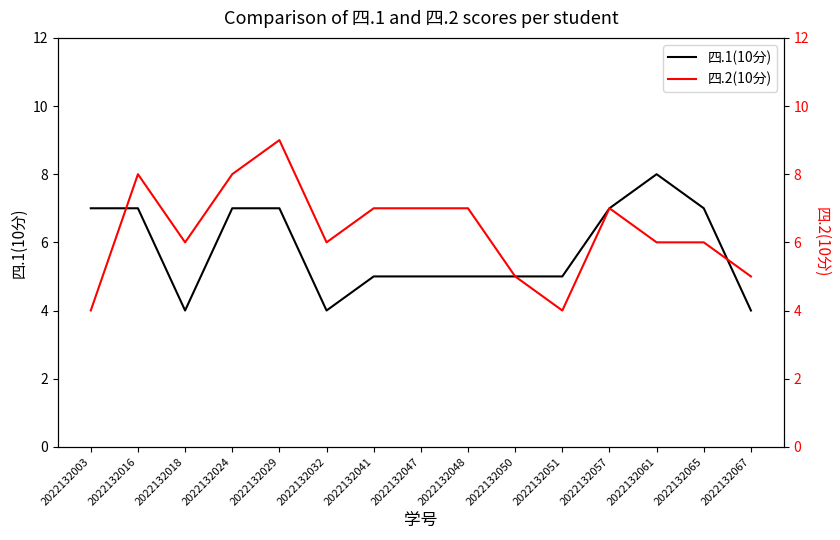

What is the difference between the maximum and minimum values in the 四.1(10分) series?

4